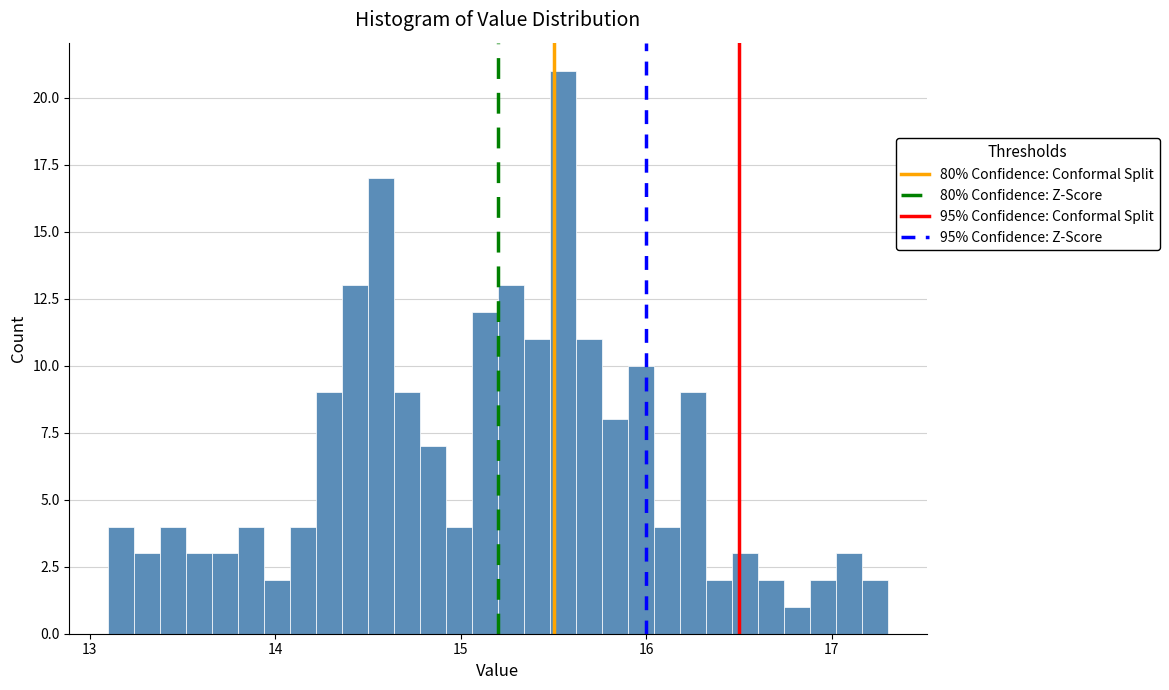

Around what value on the x-axis is the tallest bar? Give the approximate position of its centre, as read against the axis.

15.6